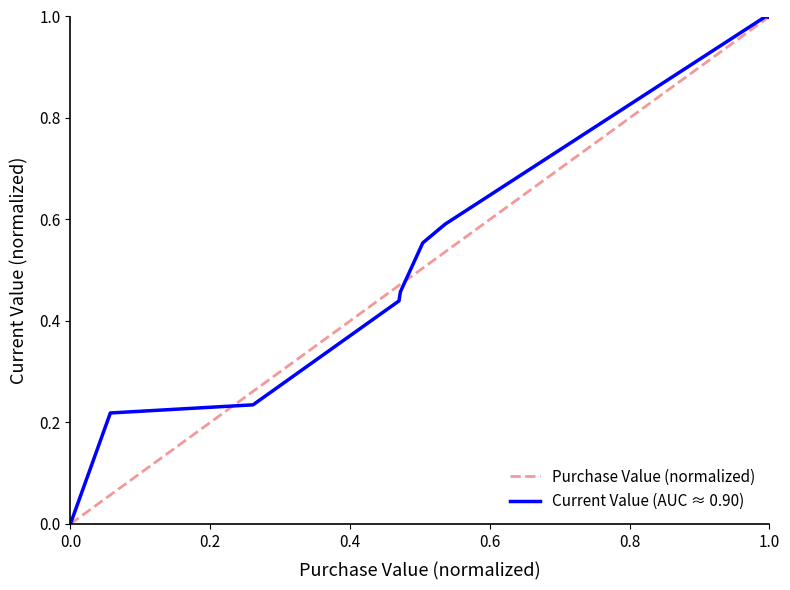

What is the maximum value shown in the chart?

1.0